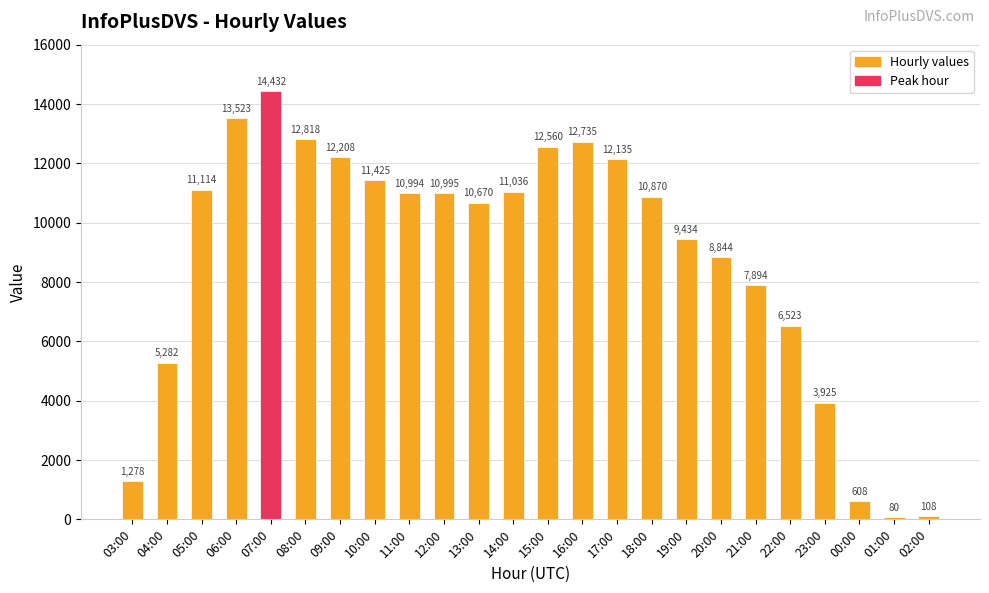

Does the chart contain stacked bars?

No